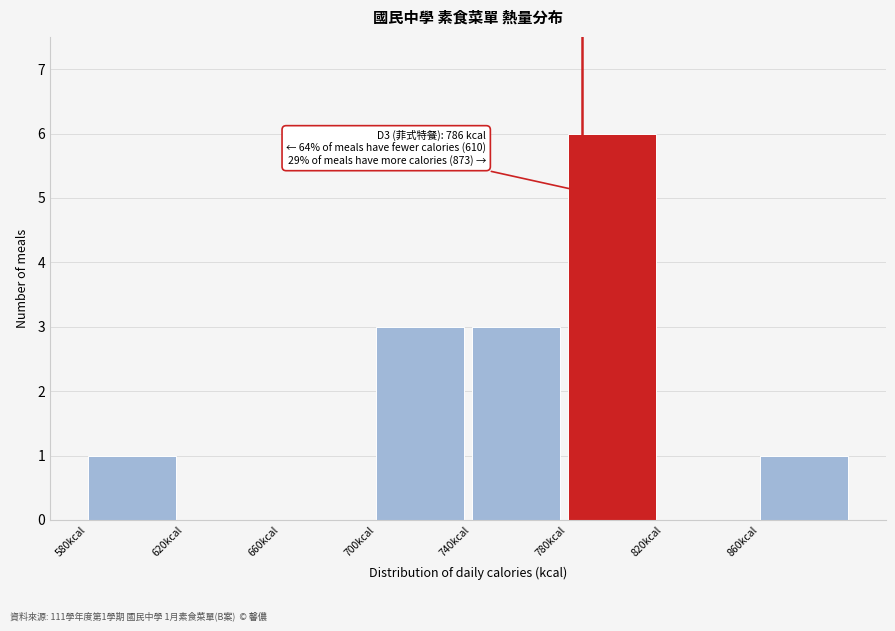

Which range on the x-axis has the tallest bar?

780 to 820